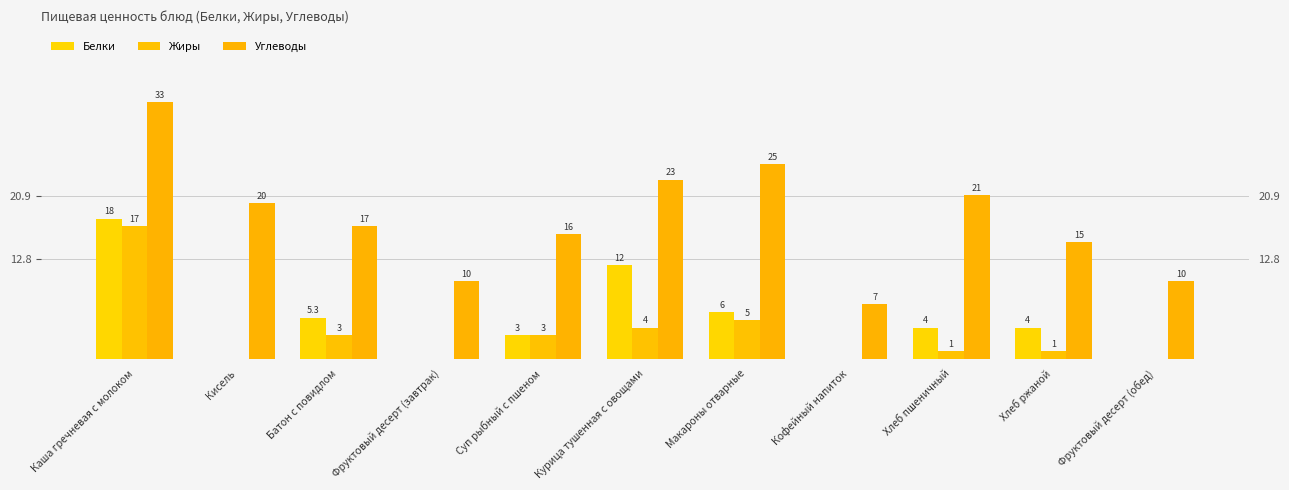

Does the chart contain stacked bars?

No